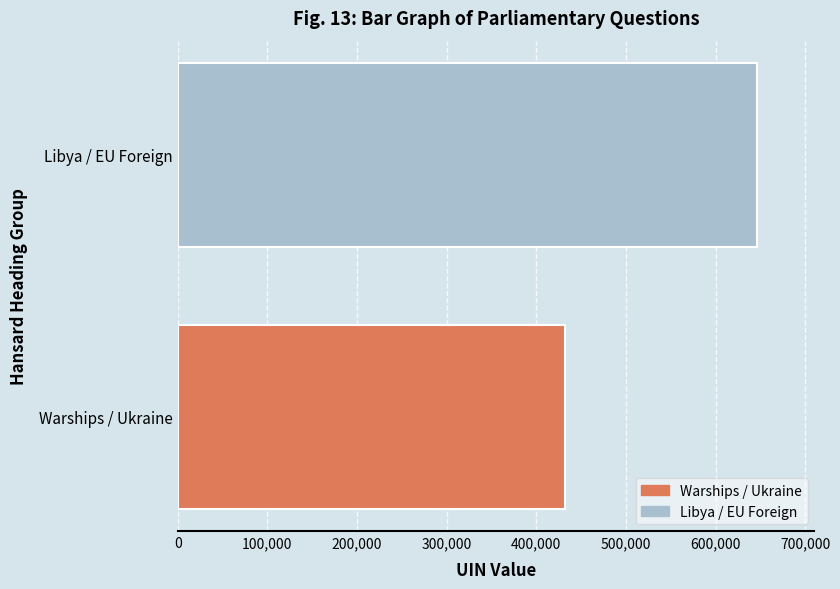

Is the value of answering dept id at Libya (215598) greater than the value of uin at Warships?

No